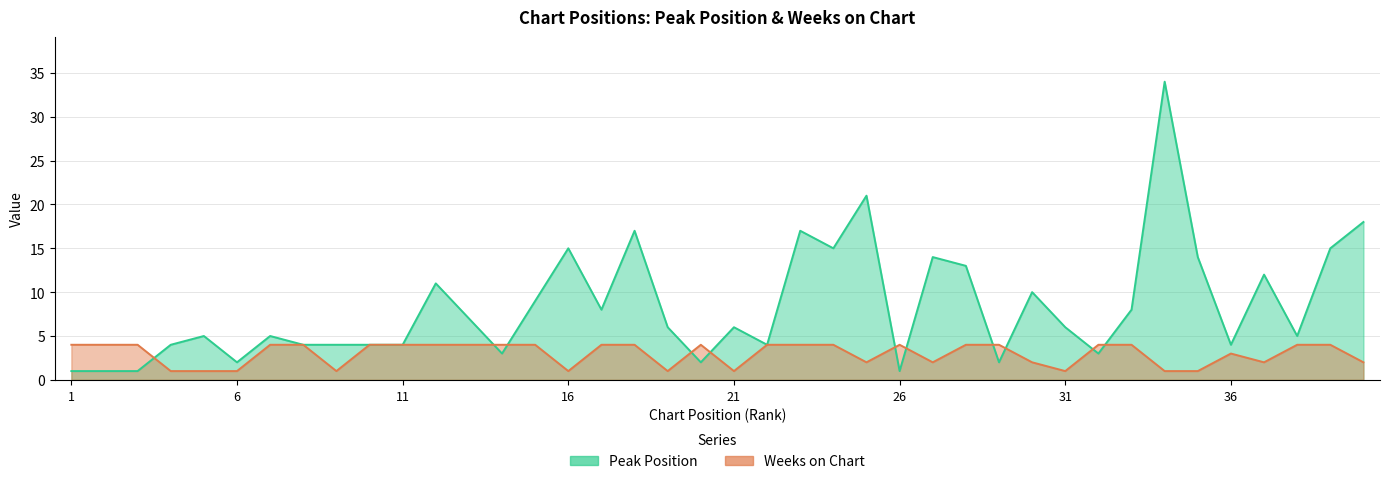

Where do Weeks on Chart and Peak Position first cross each other?

3 and 4